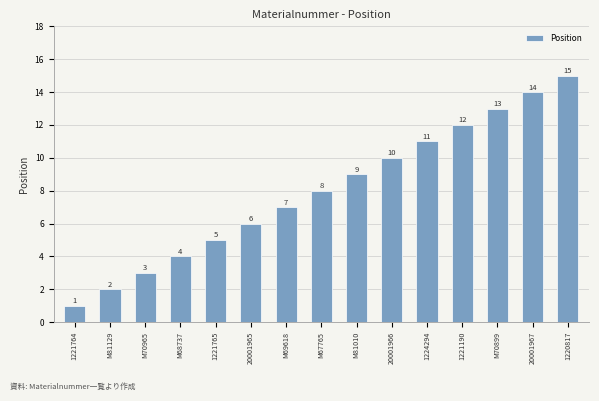

Is it true that the value at M69618 is 11?

False